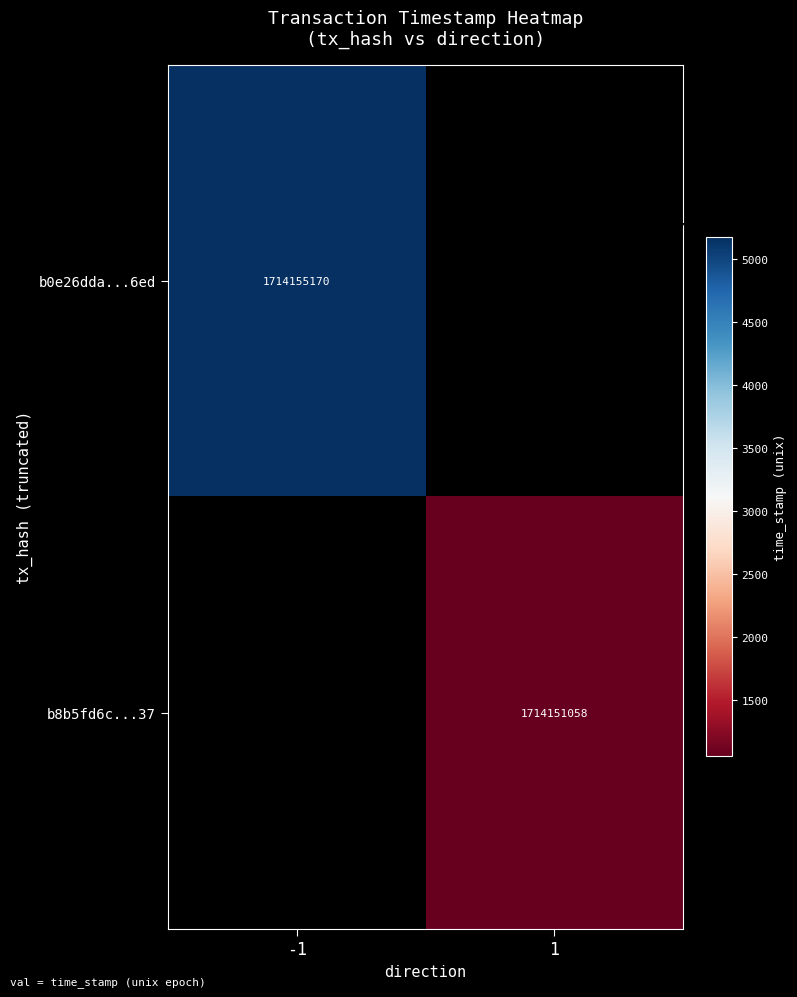

Is the value of b8b5fd6c...37 at 1 greater than the value of b0e26dda...6ed at -1?

No